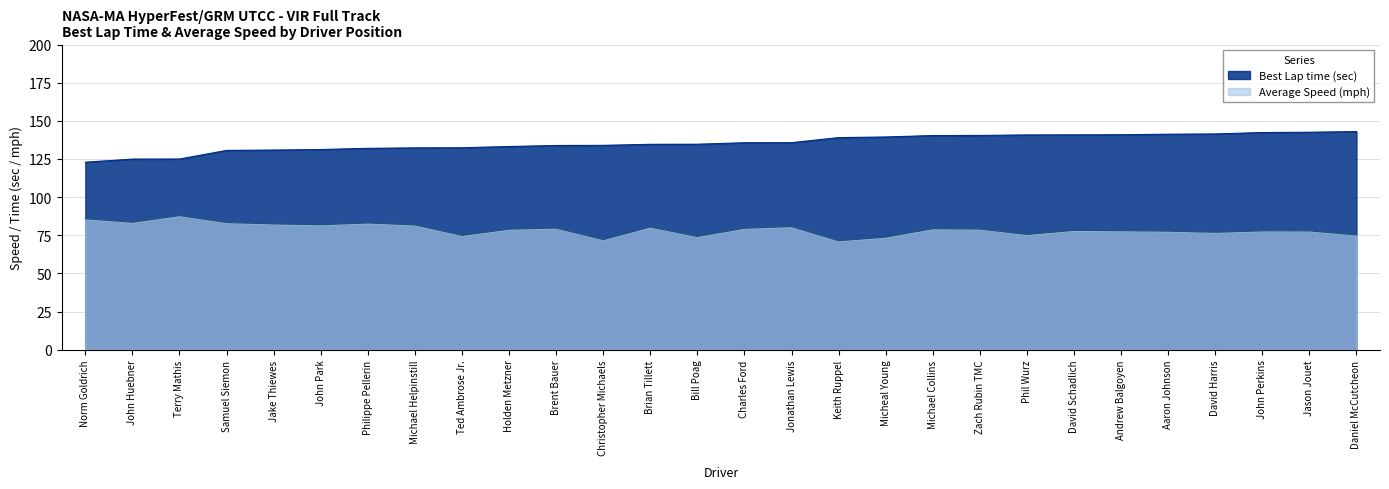

True or false: Average Speed has a value of 82.4 at Jake Thiewes.

True